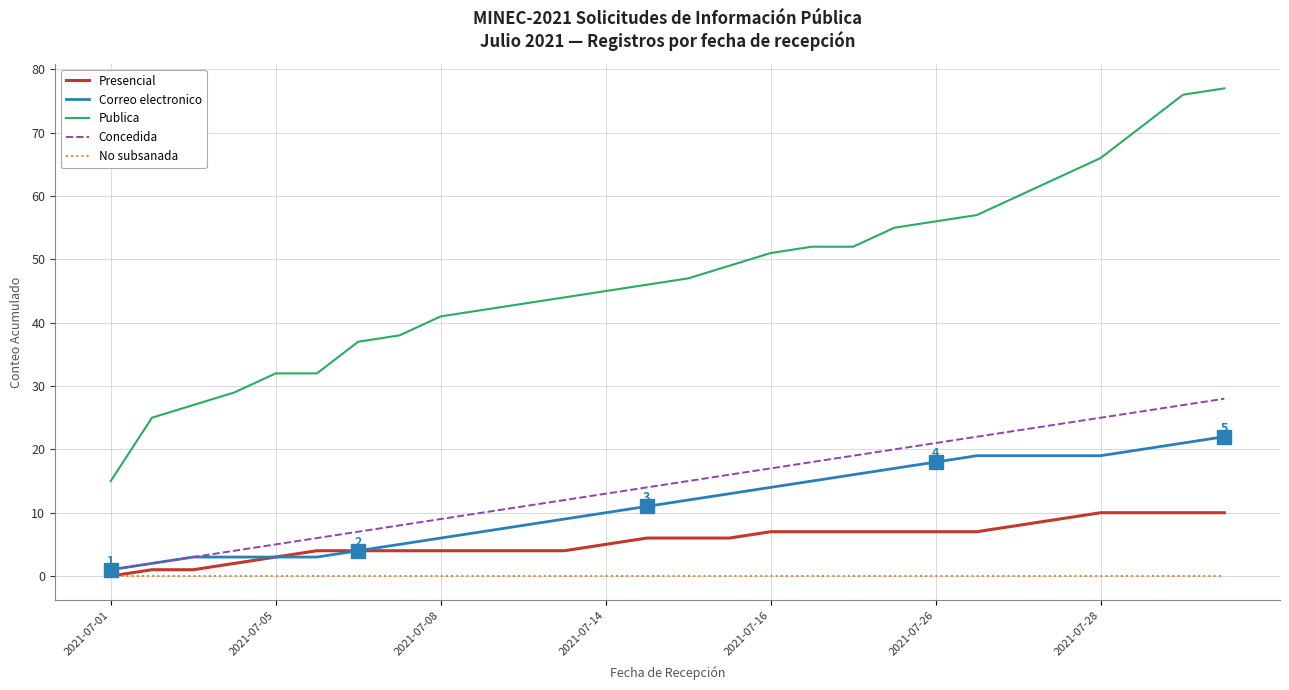

Rank the series by their maximum value, from lowest to highest.

No subsanada, Presencial, Correo electronico, Concedida, Publica